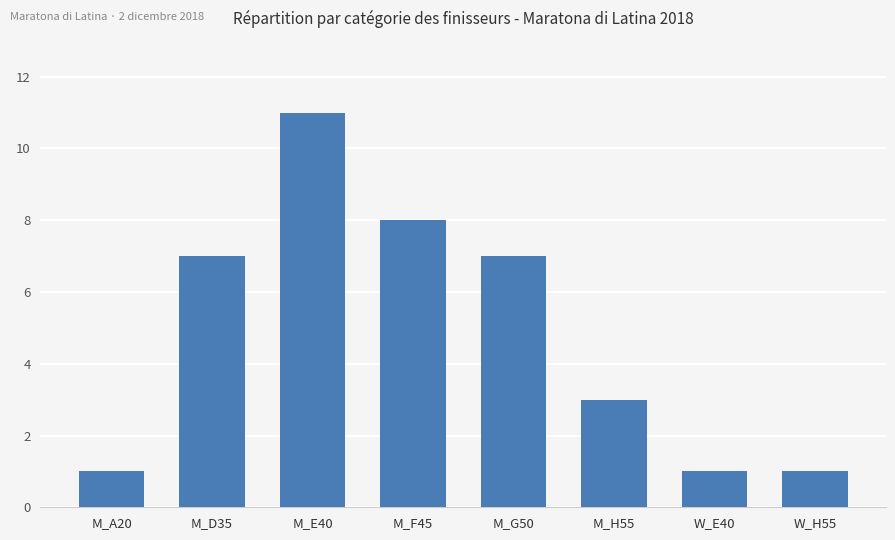

Which has a higher value, M_E40 or M_A20?

M_E40